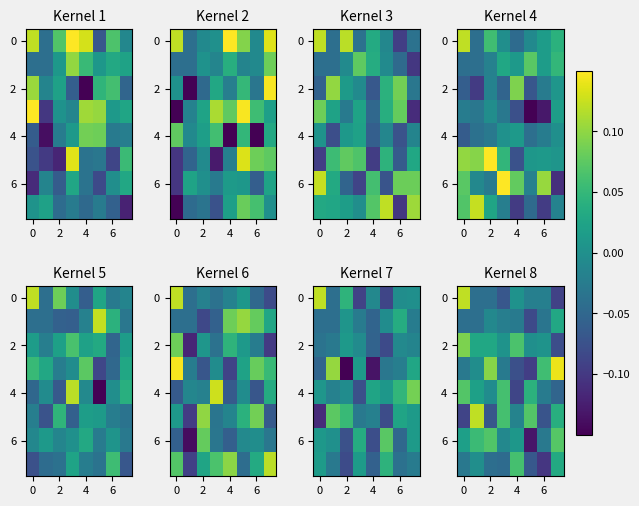

Which has a higher value, 2 or 6?

6